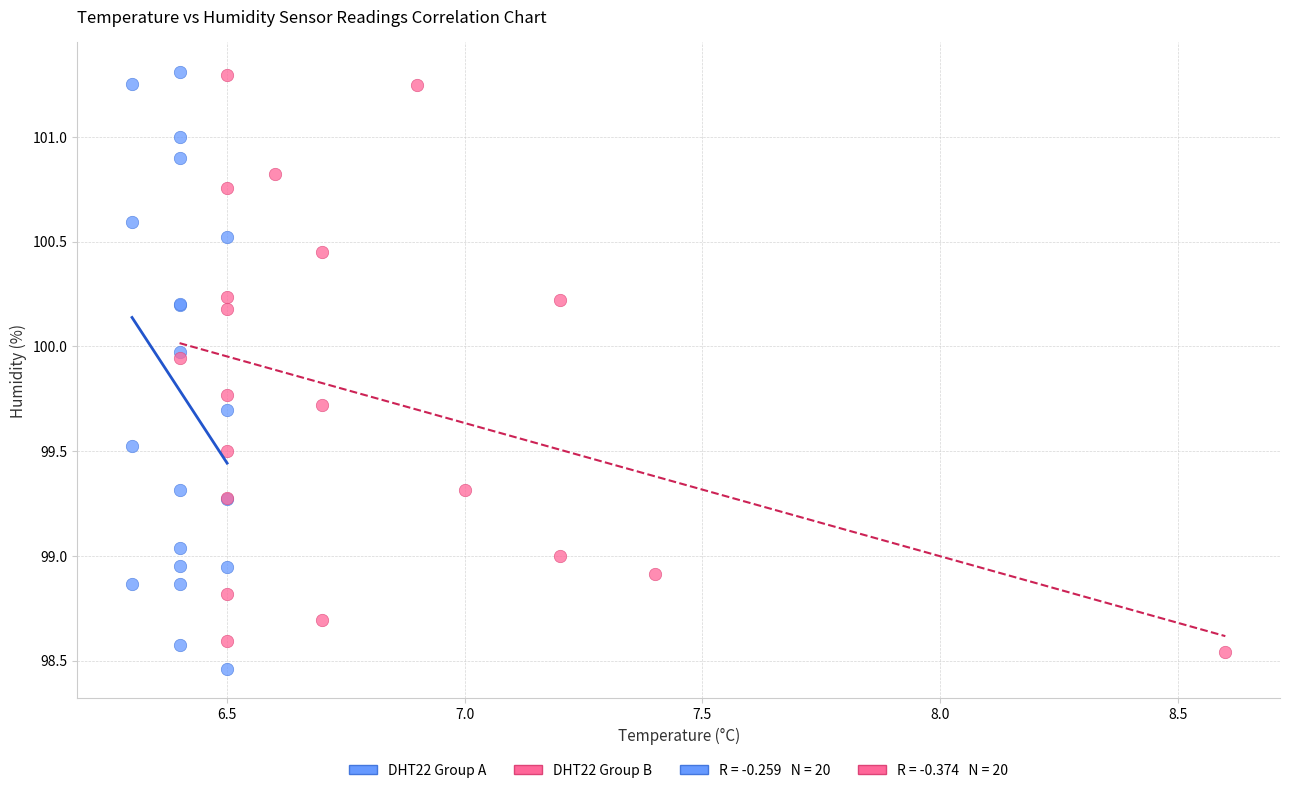

Which series has the largest Y range (max minus min)?

DHT22 Group A